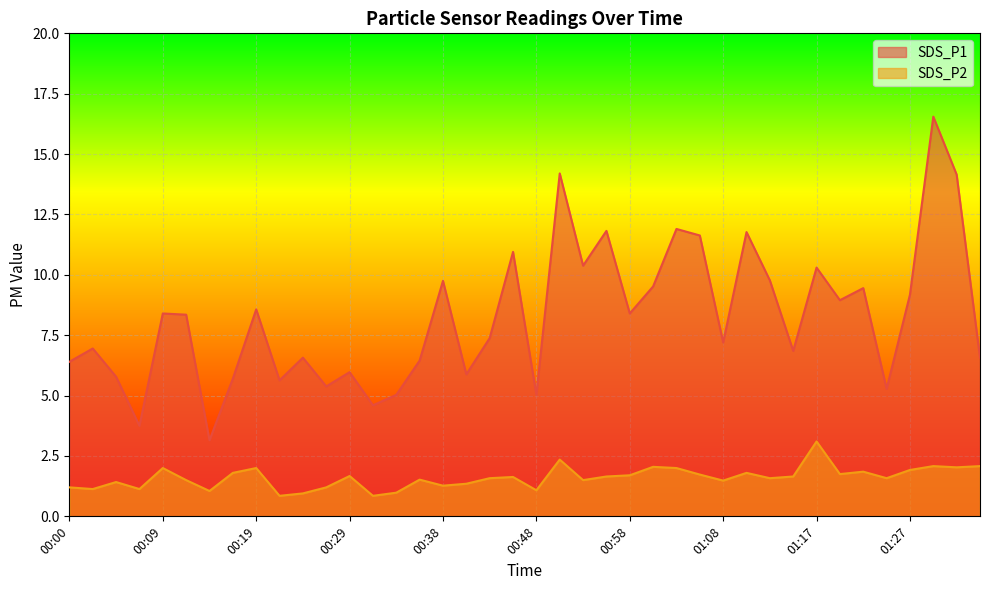

Does the chart display data point markers on the line(s)?

No